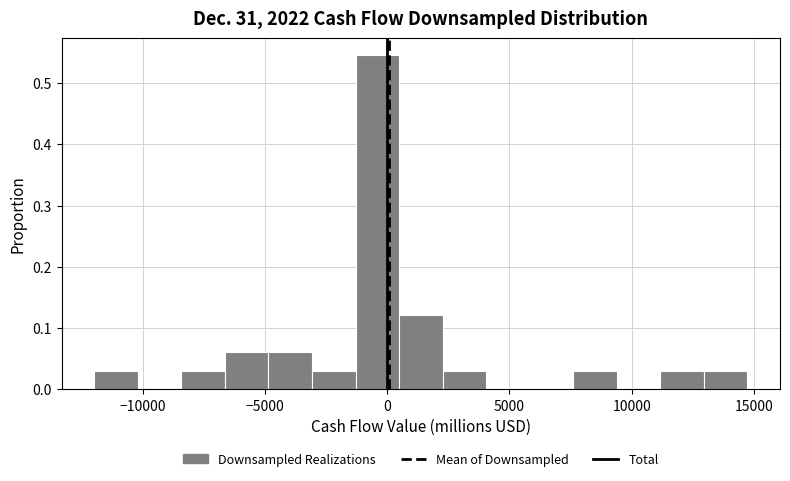

Read against the x-axis, roughly where is the centre of the tallest bar?

-500